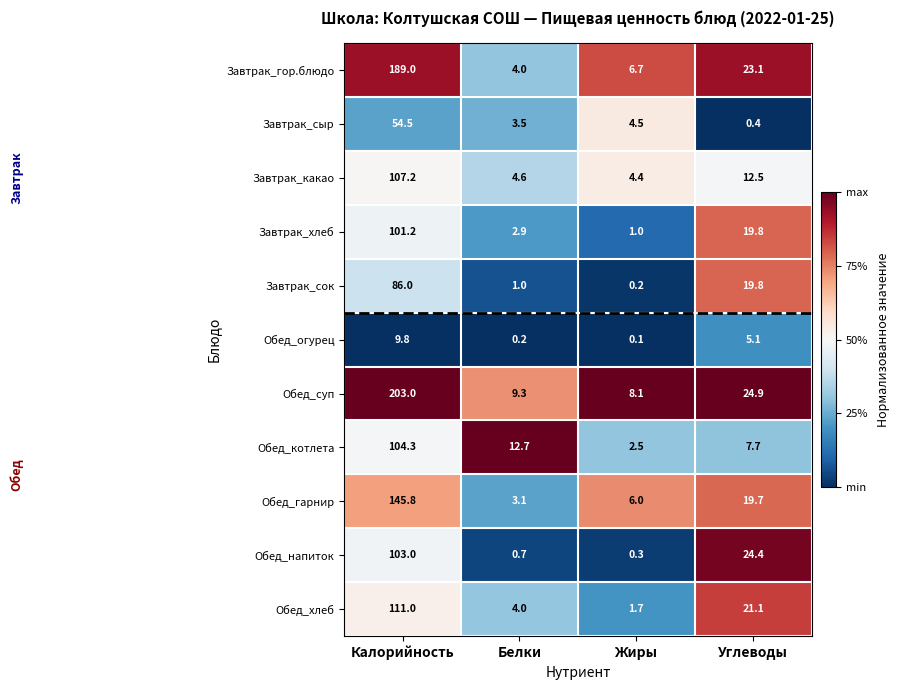

Is it true that Завтрак_гор.блюдо equals 23.1 at Углеводы?

True